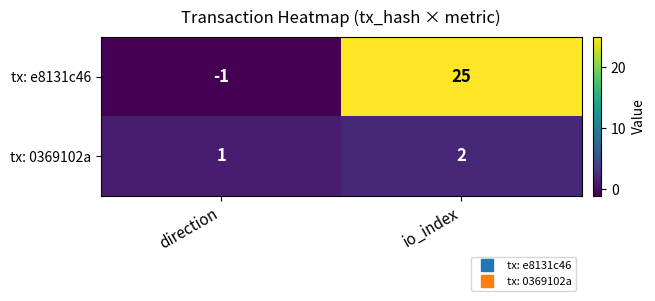

Is the value of tx: e8131c46 at direction greater than the value of tx: 0369102a at io_index?

No